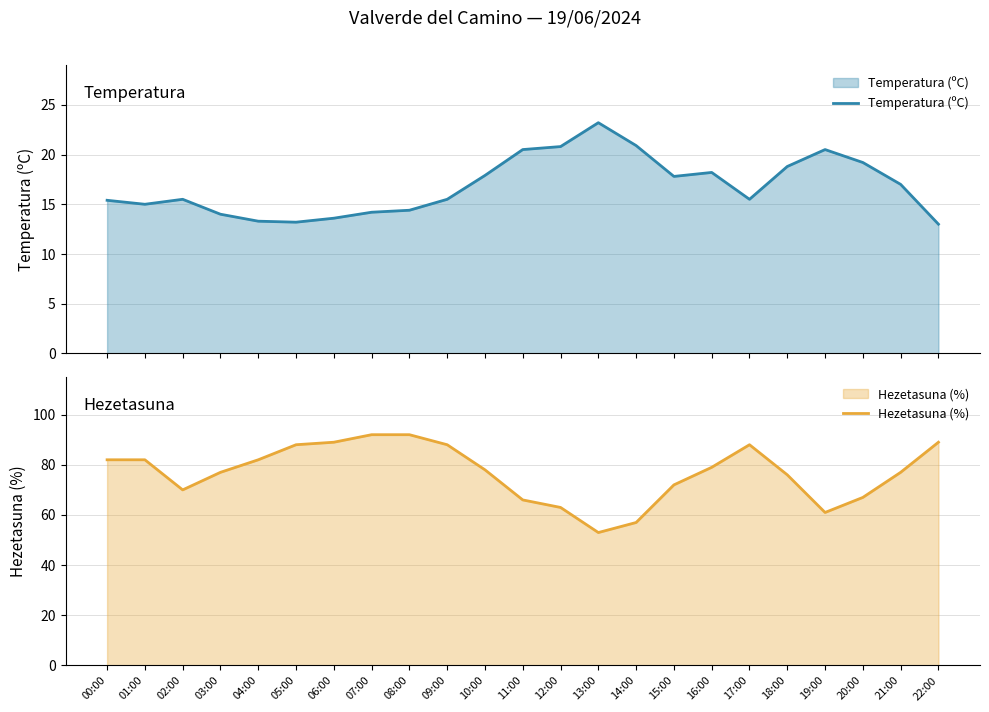

Where does the Hezetasuna (%) series first go above 78?

00:00